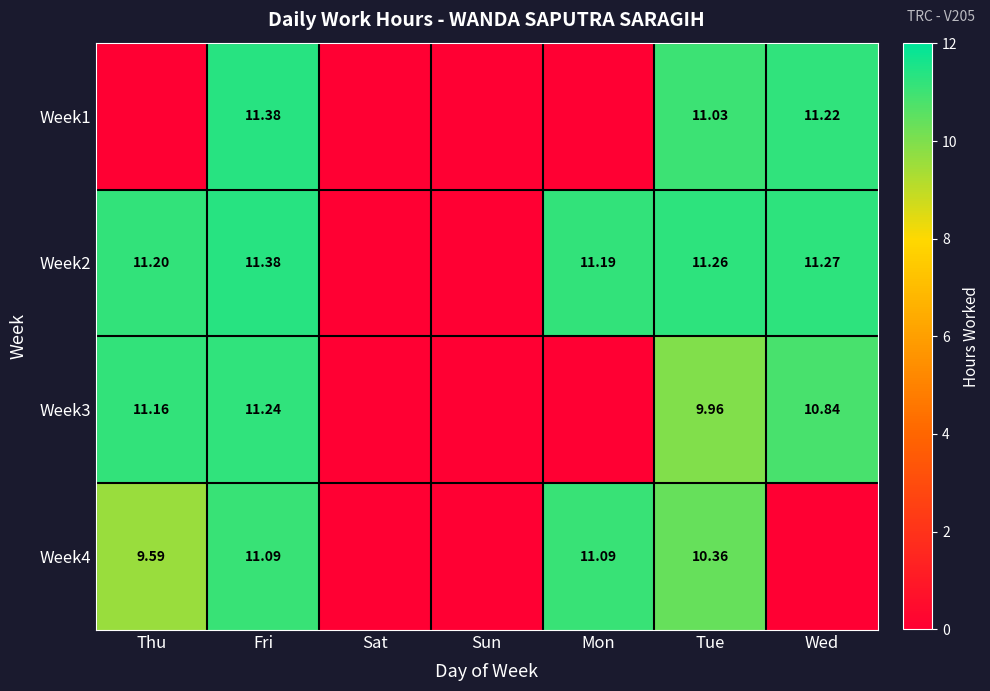

Which category has the highest value in the Week3 series?

Fri